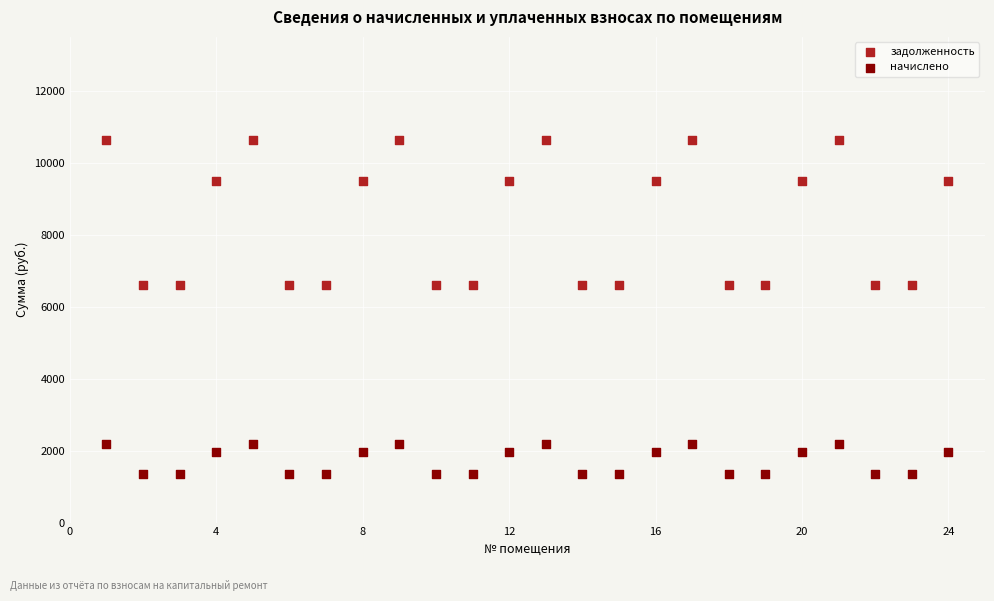

Across all data points, what is the range of X values (max minus min)?

23.0